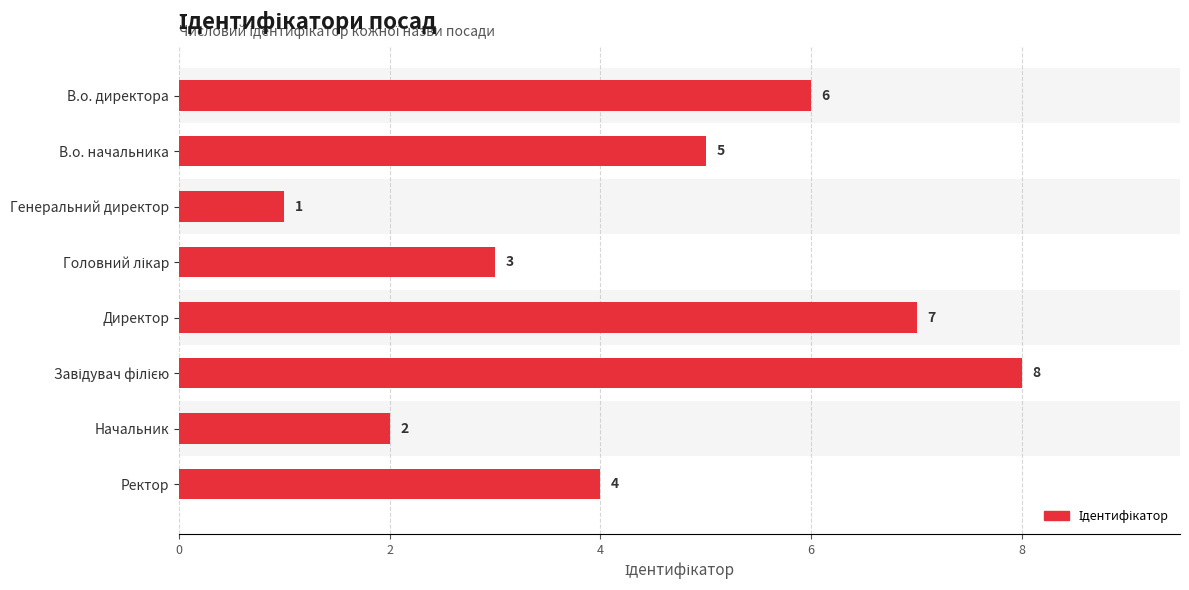

Between Ректор and Генеральний директор, which is larger?

Ректор